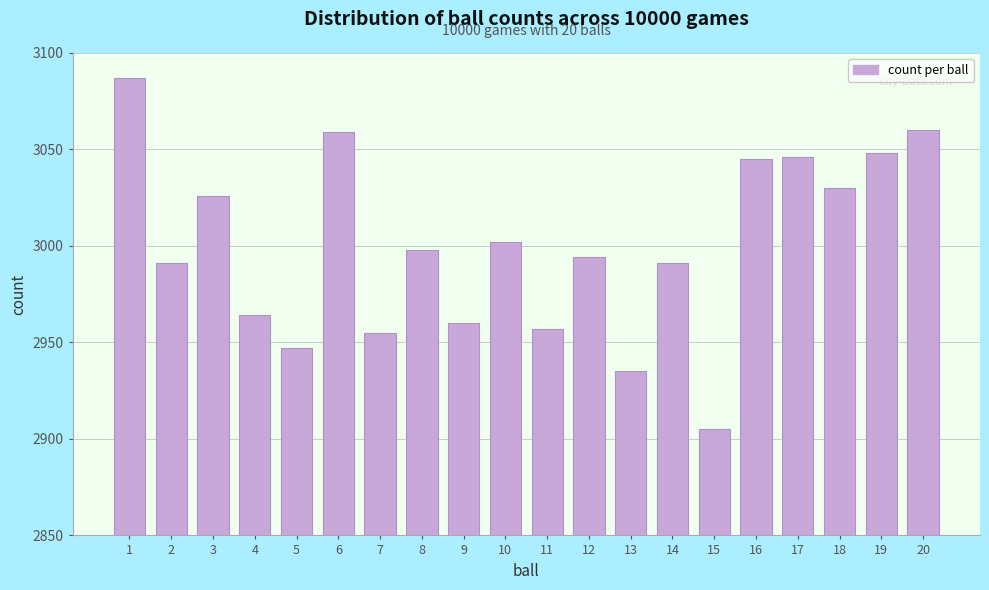

Reading left to right, what are all the values shown in this chart?

3087	2991	3026	2964	2947	3059	2955	2998	2960	3002	2957	2994	2935	2991	2905	3045	3046	3030	3048	3060